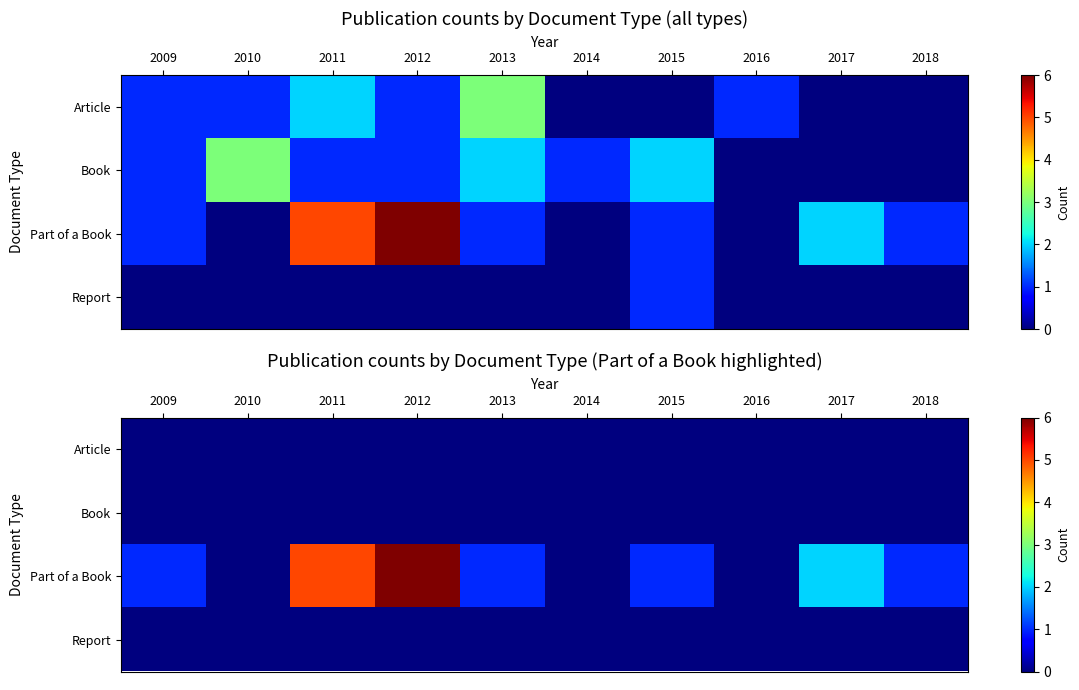

Which series has the largest range (max minus min)?

Part of a Book